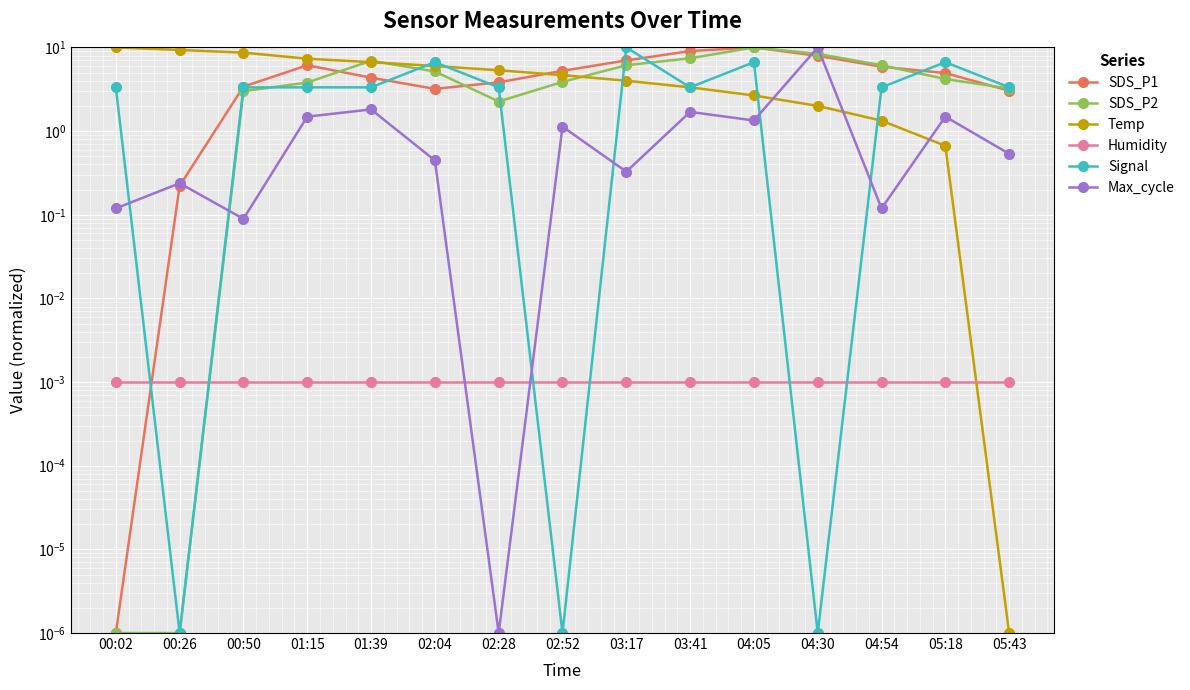

What is the average value of the Temp series?

4.8